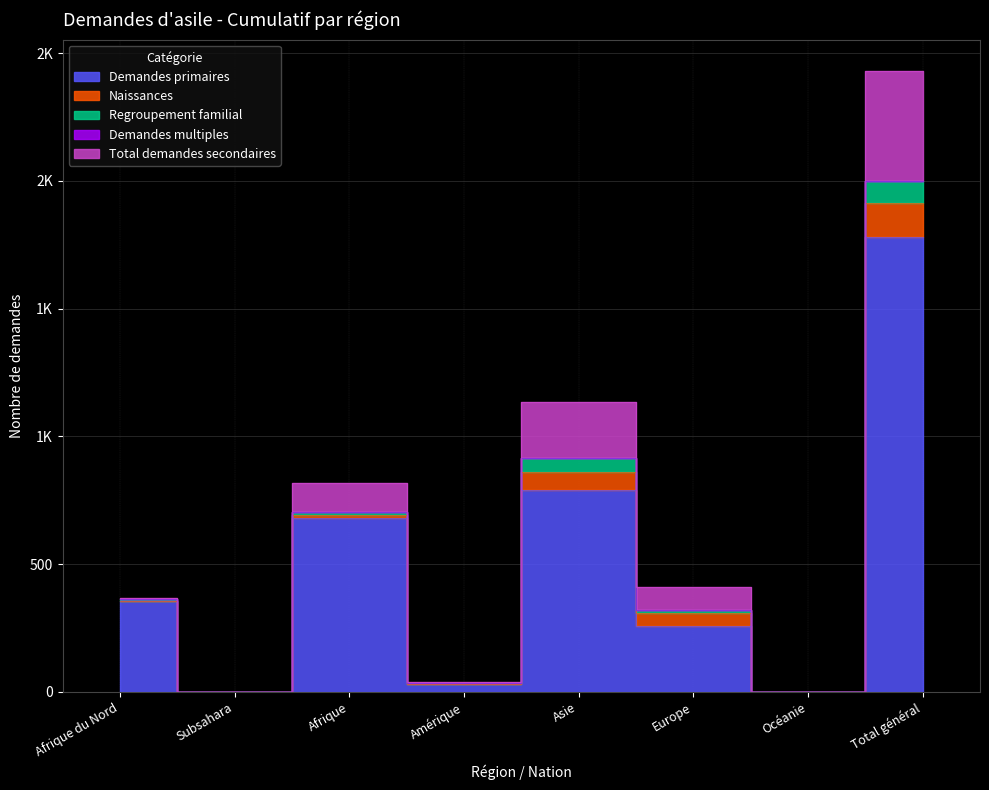

Which category has the highest value in the Demandes multiples series?

Afrique du Nord